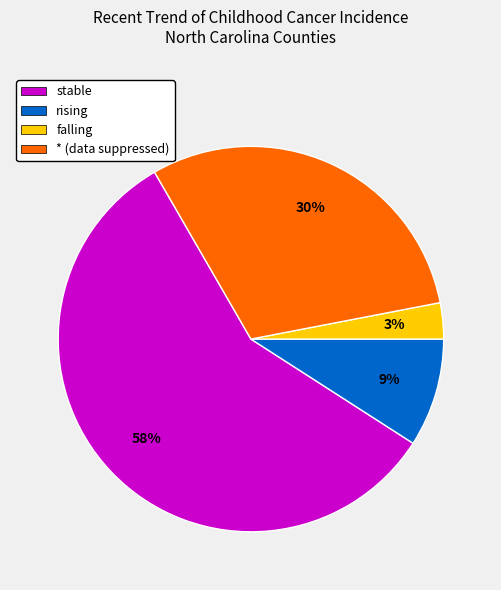

Is it true that * is 30% of the pie?

True